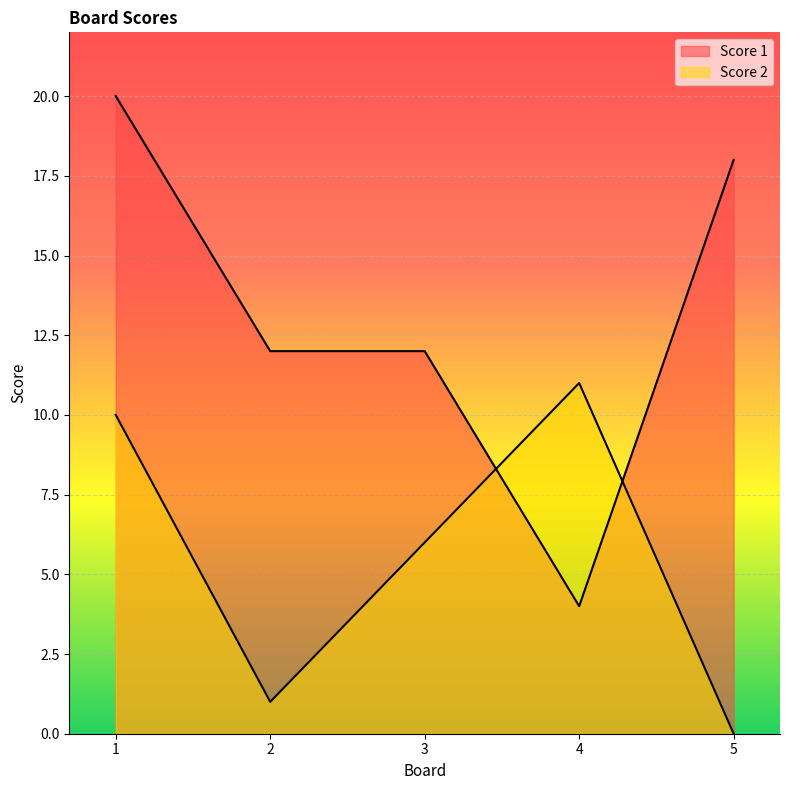

Where is the first local minimum for Score 2?

2